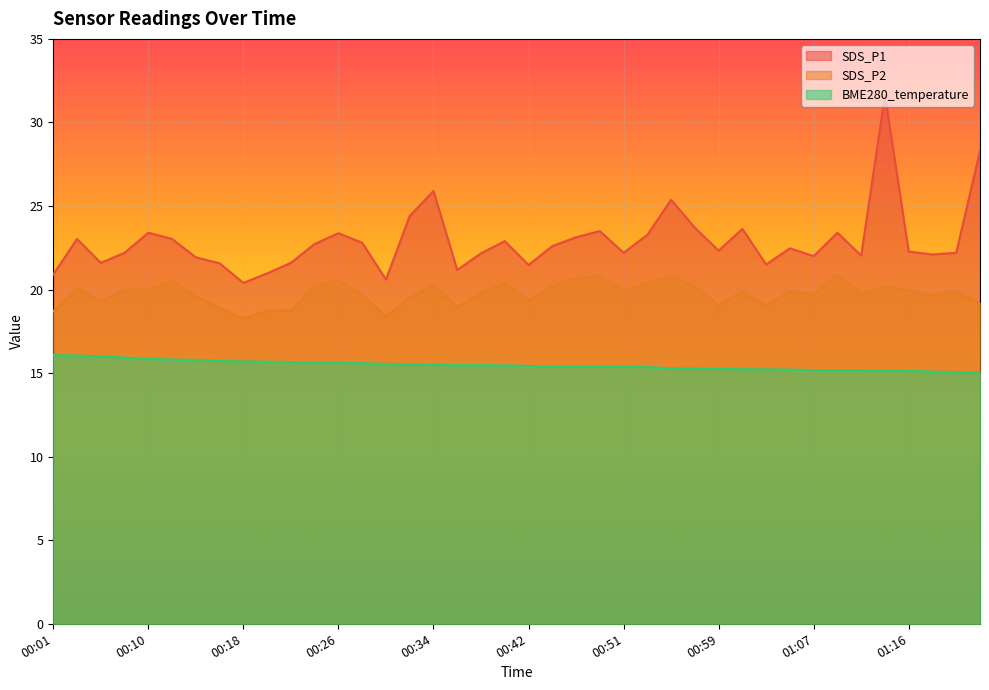

True or false: SDS_P1 has a value of 39.2 at 01:10.

False